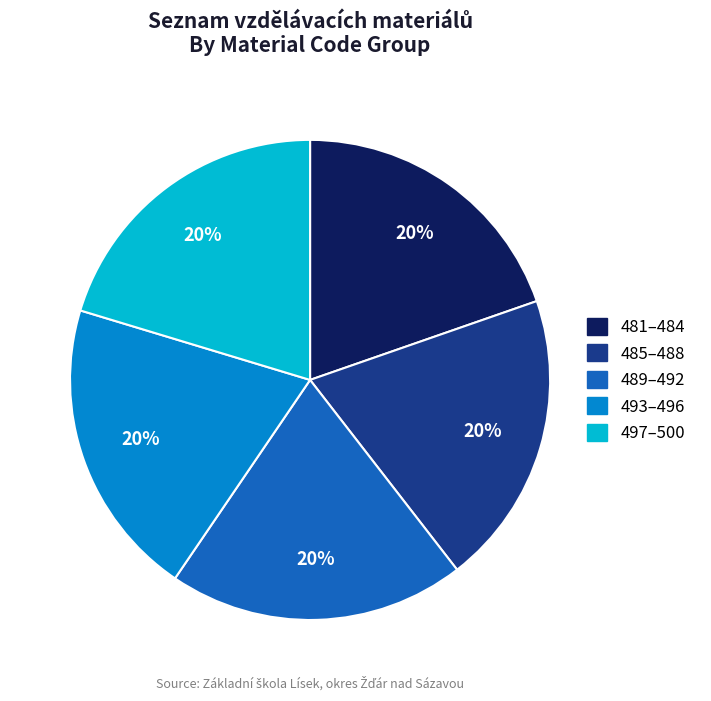

To the nearest percent, what is the average slice percentage?

20%